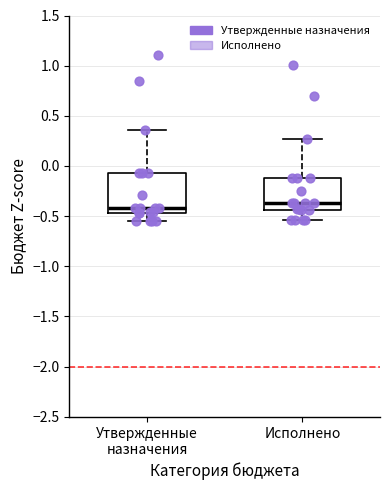

Which box is the tallest, from its lower edge to its upper edge?

Утвержденные назначения